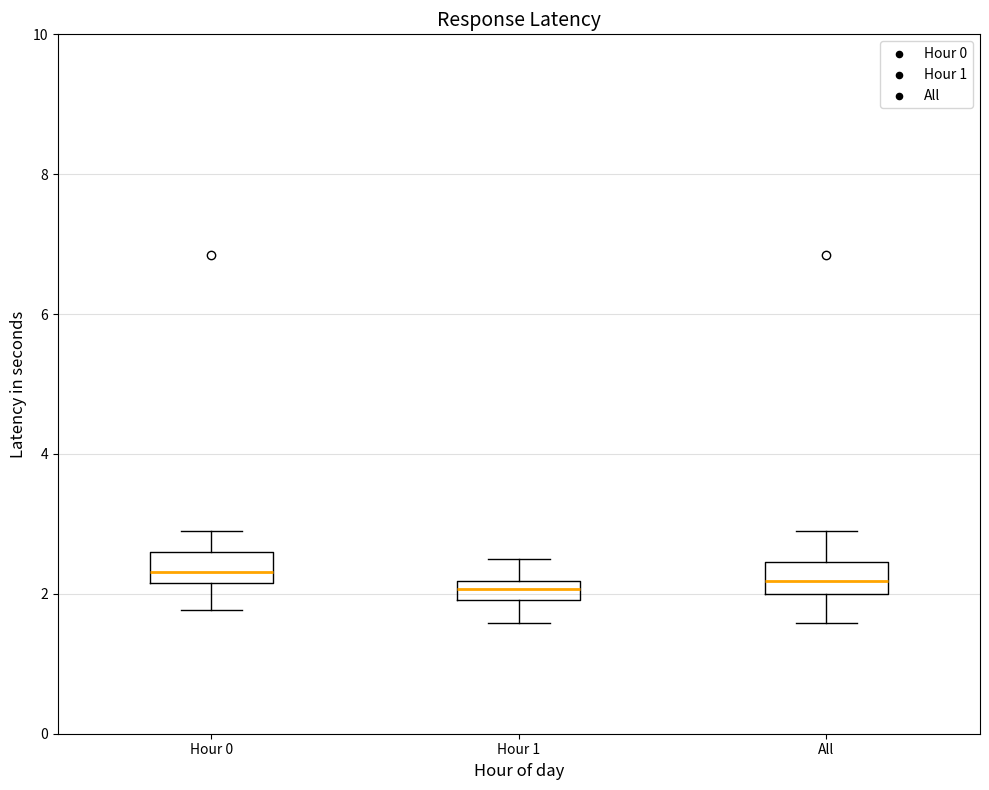

Where is the lower edge of the box for Hour 0 on the y-axis? The values are not printed on the chart, so give them approximately, as read against the axis.

2.2